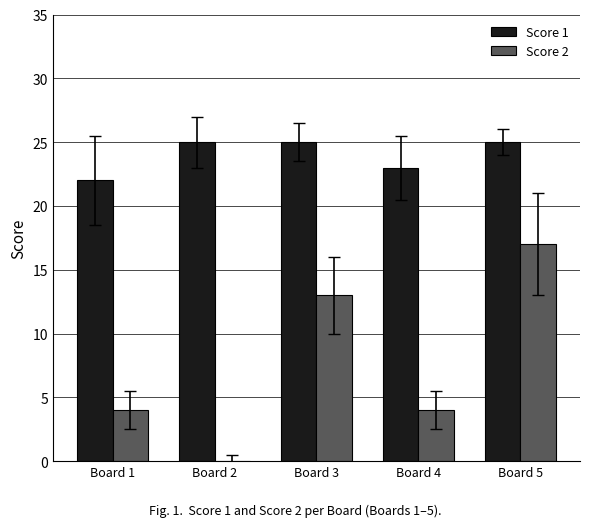

Reading left to right, transcribe all the data shown in this chart.

Score 1: 22	25	25	23	25
Score 2: 4	0	13	4	17